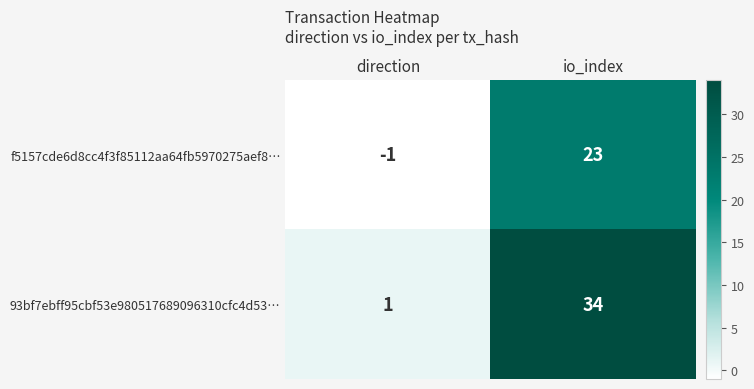

At which category does the chart reach its peak across all series?

io_index